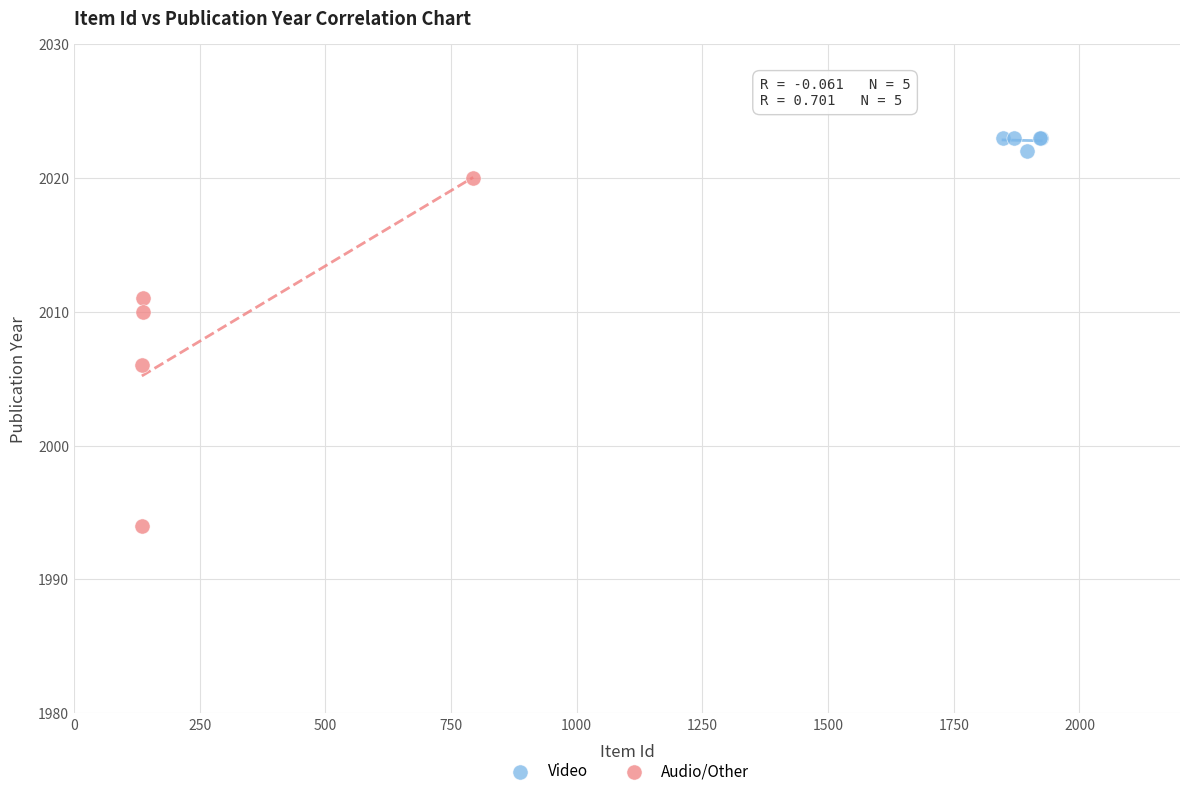

Which series has the largest Y range (max minus min)?

Audio/Other